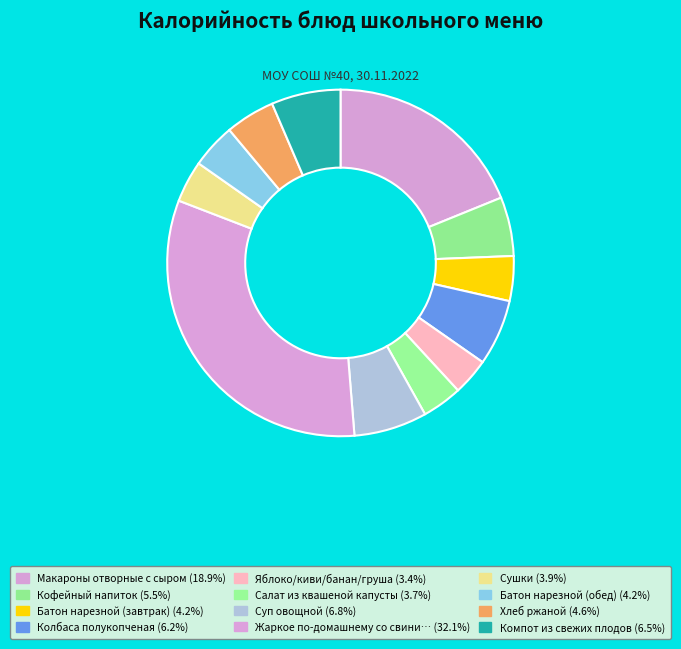

Count the number of slices in the pie.

12